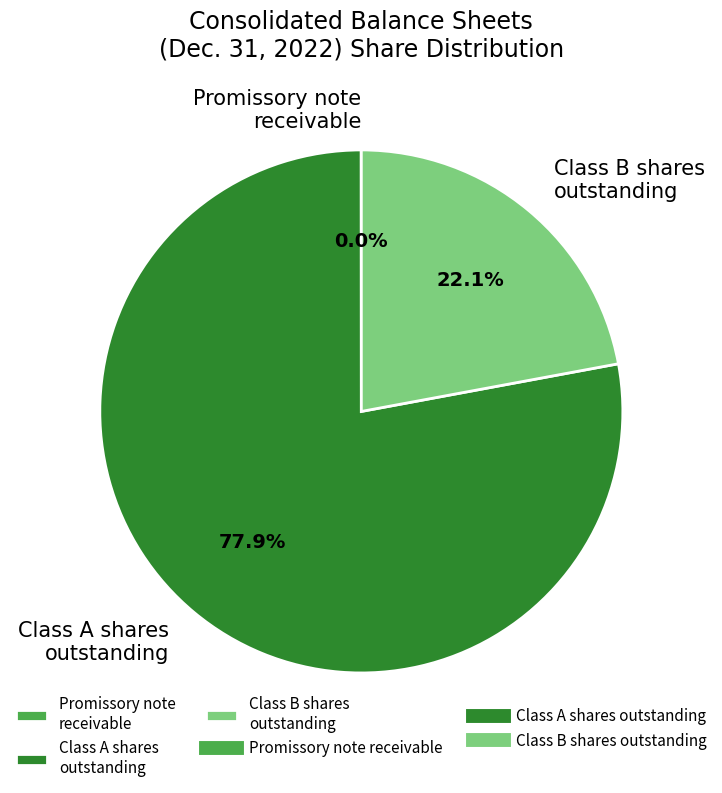

How much of the chart is everything except Class B shares outstanding?

77.9%